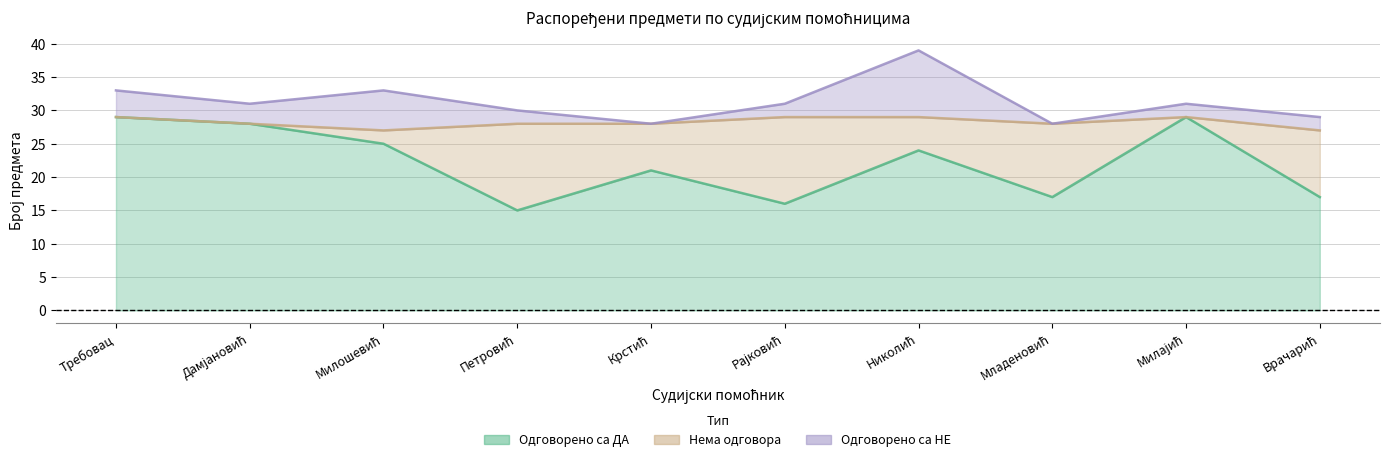

What is the maximum value for Нема одговора?

13